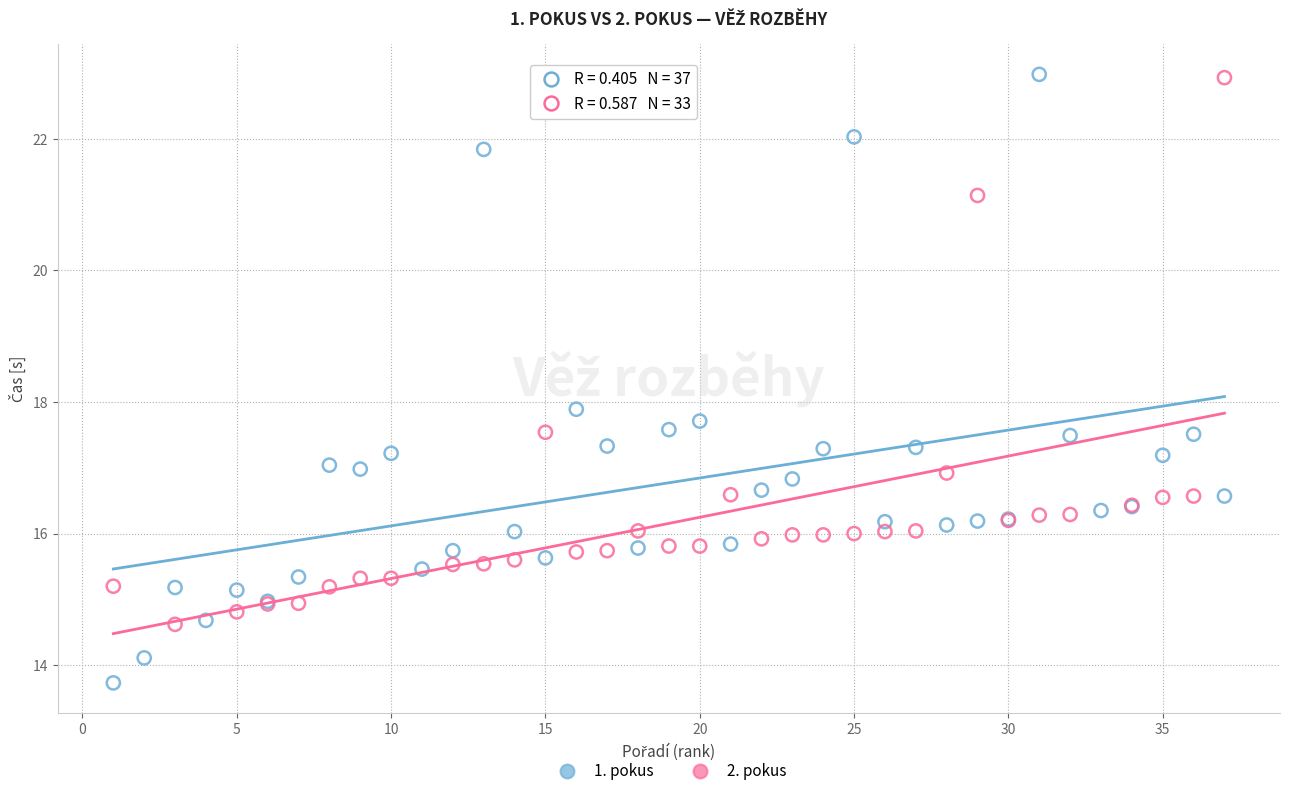

Which series has the widest spread of Y values?

1. pokus